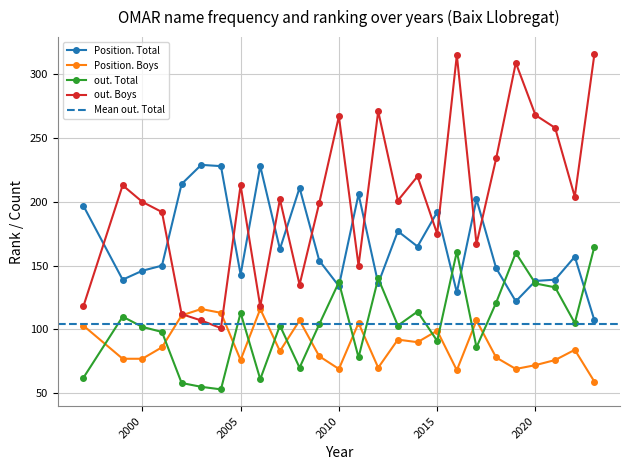

How many interior local valleys does the out. Total series have?

8